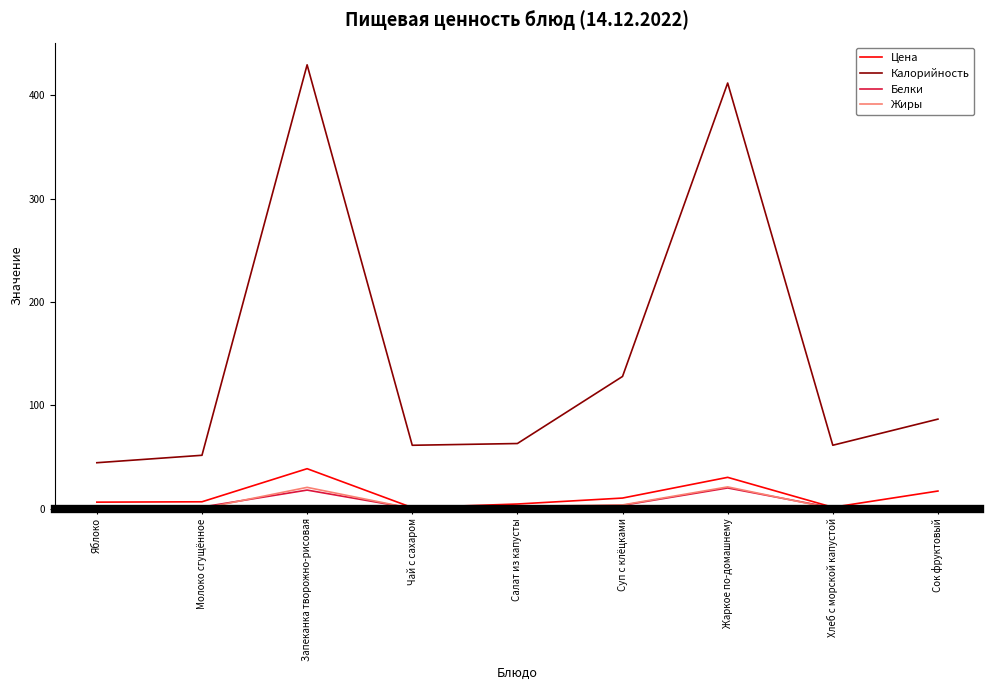

What is the difference between the maximum and minimum values in the Белки series?

19.8